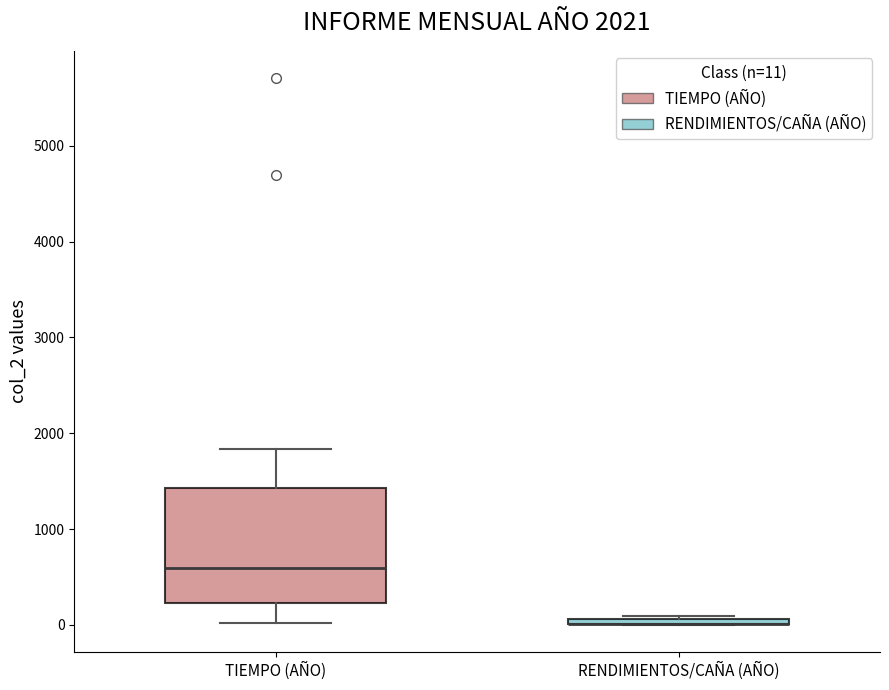

Which box is the tallest, from its lower edge to its upper edge?

TIEMPO (AÑO)